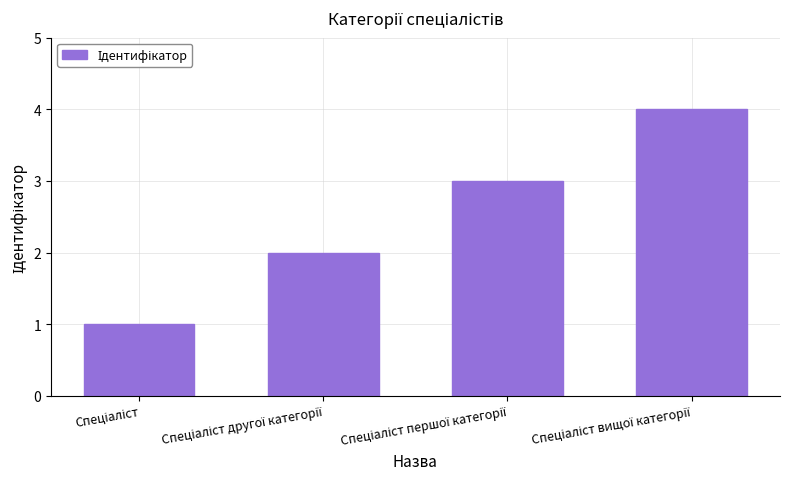

What is the maximum value shown in the chart?

4